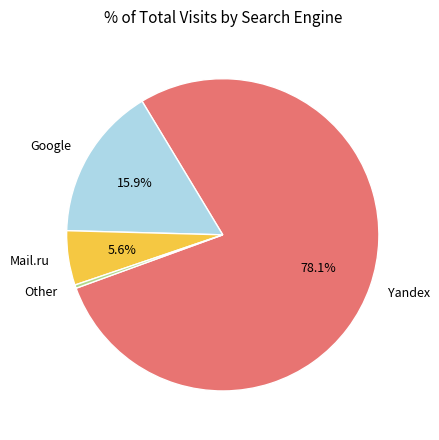

Rank the categories by value from lowest to highest.

Other, Mail.ru, Google, Yandex